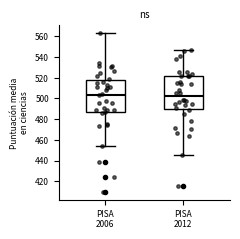

Reading left to right, read every box against the y-axis: the position of its median line, the range the box covers, and the ends of its whiskers. The values are not printed on the chart, so give them approximately, as read against the axis.

PISA 2006: median 504, box 488 to 518, whiskers 454 to 564
PISA 2012: median 502, box 490 to 522, whiskers 444 to 546